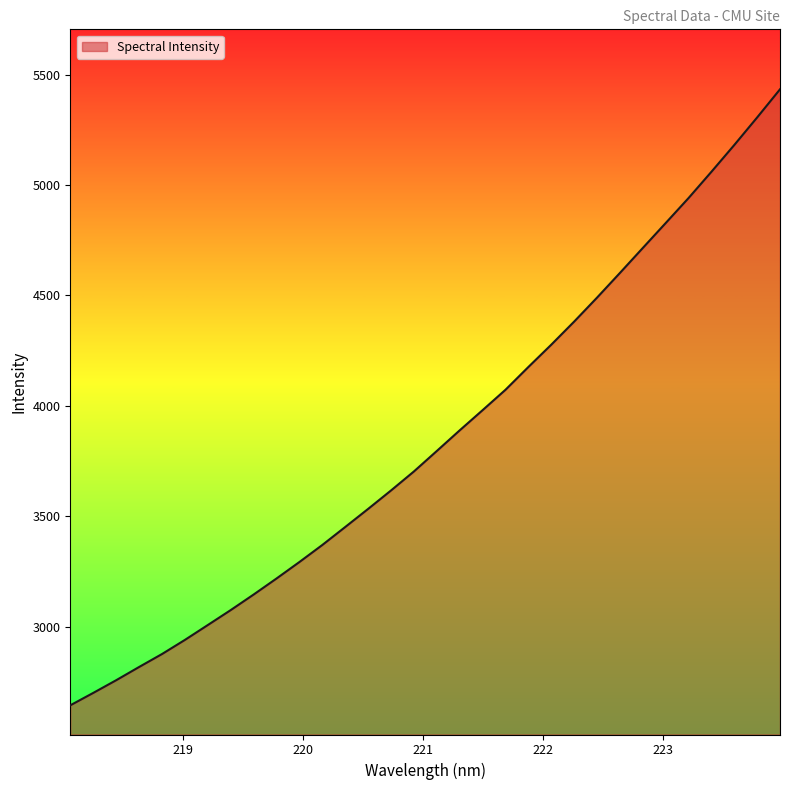

How many distinct data groups are displayed?

1